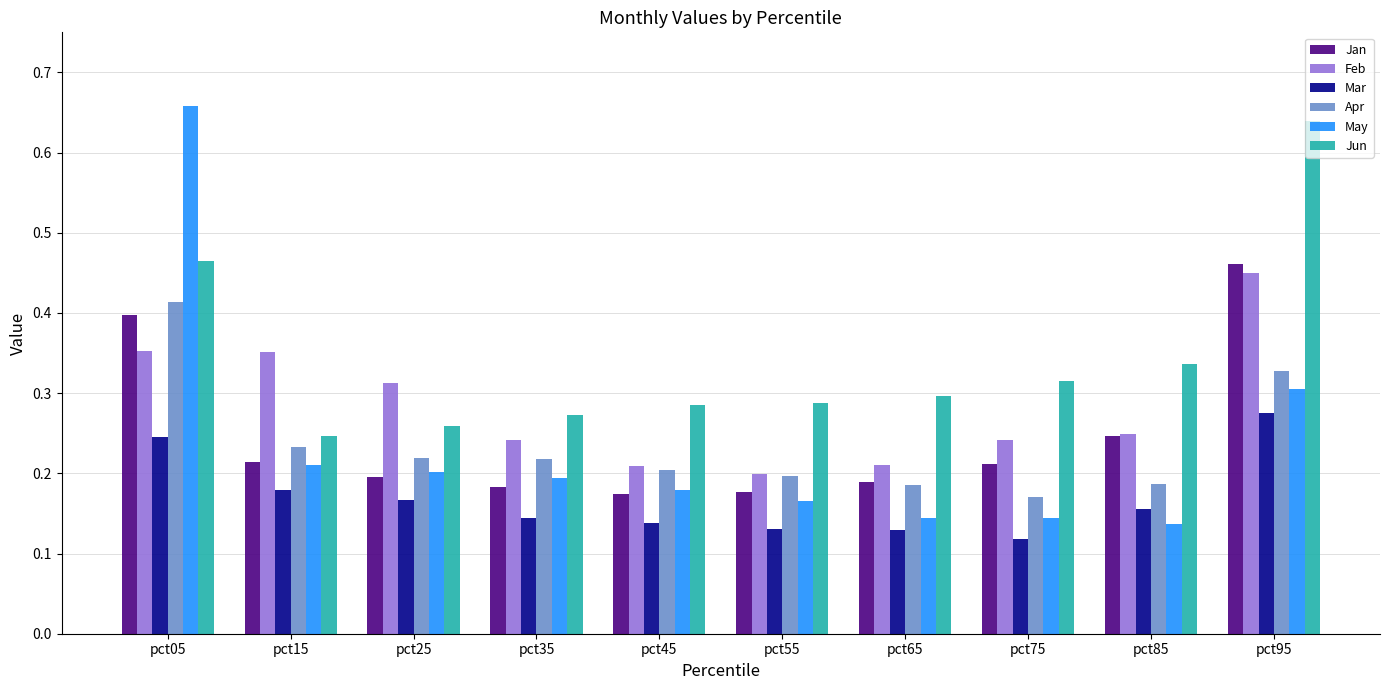

Count the Jun values in the range 0 to 1.

10